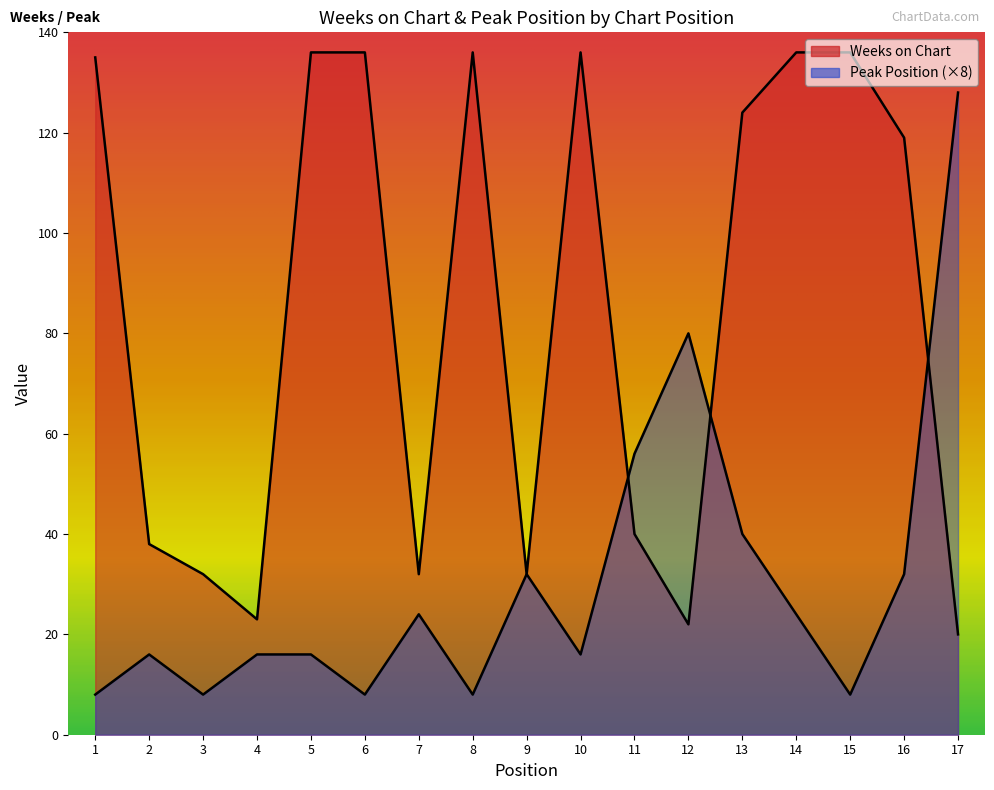

What is the sum of the Weeks on Chart values at 5 and 3?

168